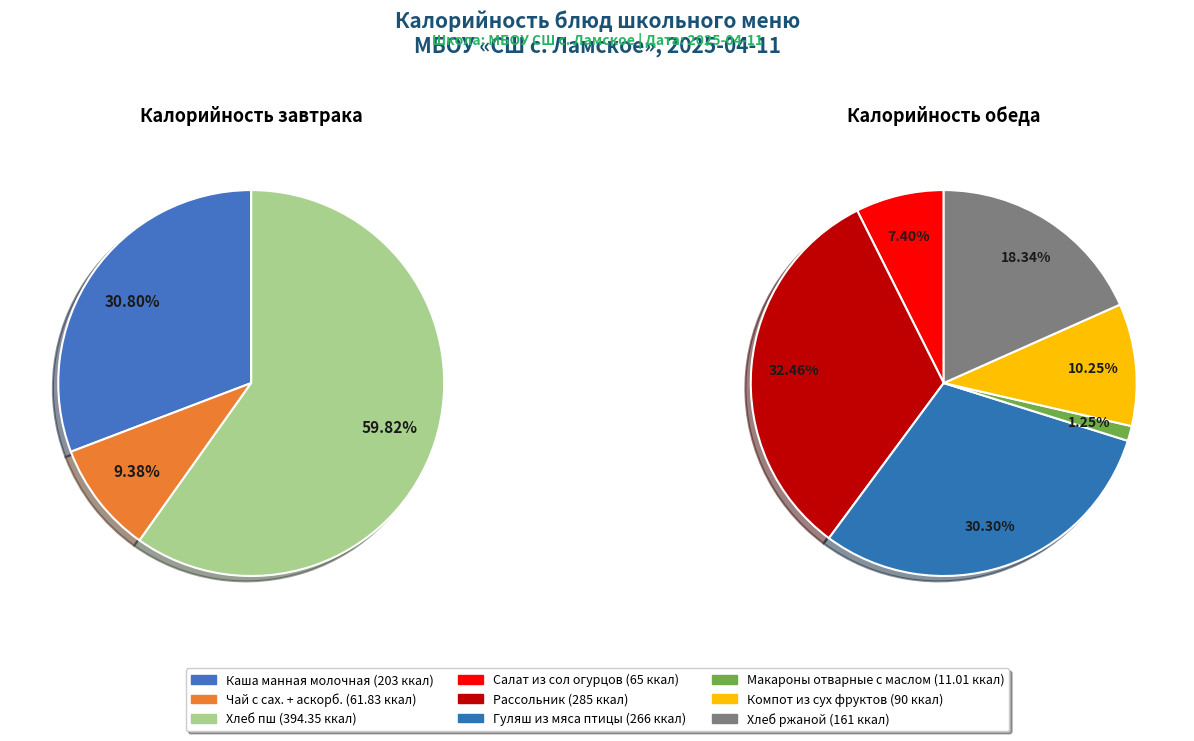

Rank the categories by value from highest to lowest.

Хлеб пш, Рассольник, Гуляш из мяса птицы, Каша манная молочная, Хлеб ржаной, Компот из сух фруктов, Салат из сол огурцов, Чай с сах. + аскорб., Макароны отварные с маслом